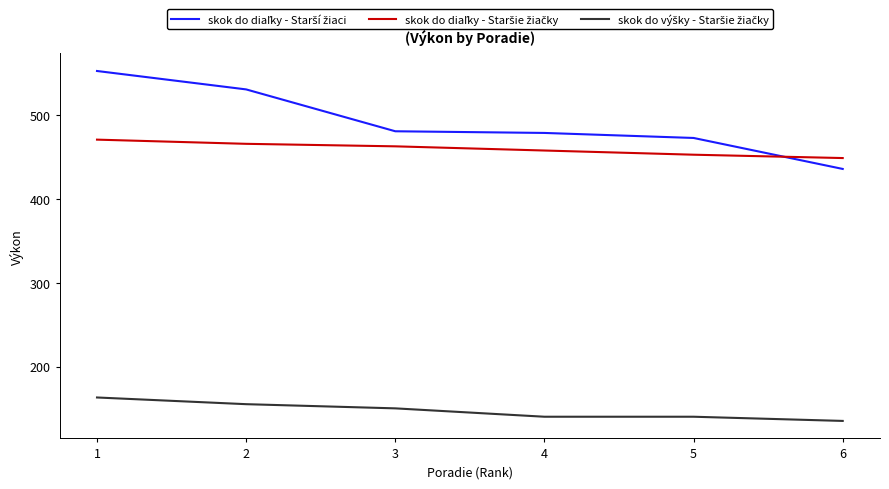

What is the smallest value displayed?

135